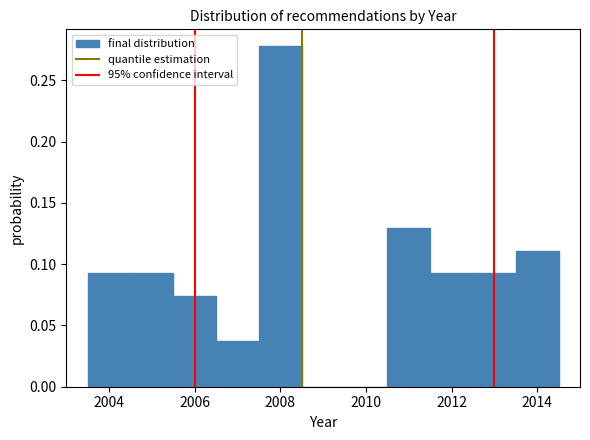

Reading left to right, list every bar in this chart as the range it spans on the x-axis followed by its height. Neither the bar edges nor the heights are printed on the chart, so give them approximately, as read against the axes.

2003.5 to 2004.5: 0.095
2004.5 to 2005.5: 0.095
2005.5 to 2006.5: 0.075
2006.5 to 2007.5: 0.035
2007.5 to 2008.5: 0.280
2008.5 to 2009.5: 0
2009.5 to 2010.5: 0
2010.5 to 2011.5: 0.130
2011.5 to 2012.5: 0.095
2012.5 to 2013.5: 0.095
2013.5 to 2014.5: 0.110